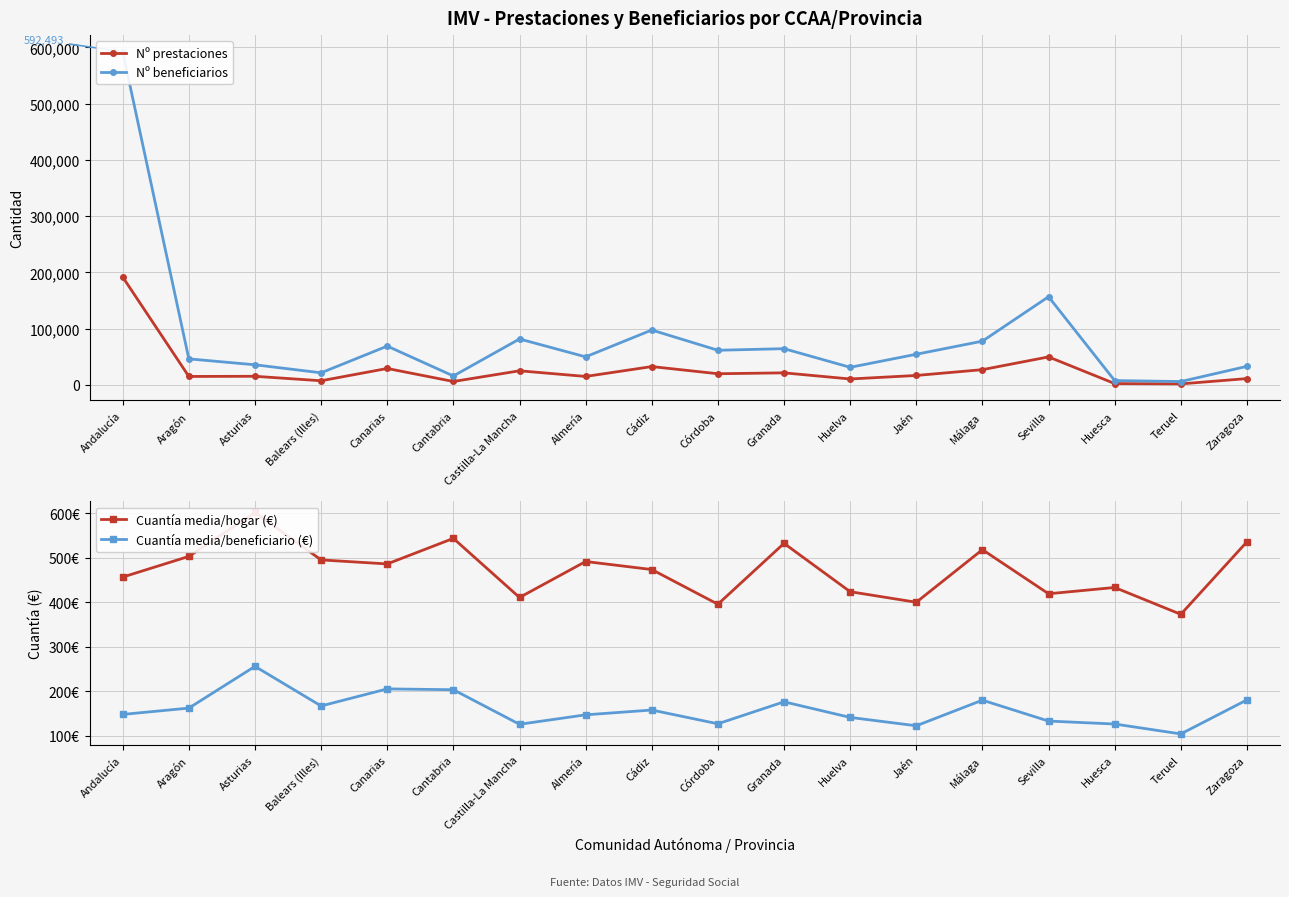

How many lines are shown in the chart?

4